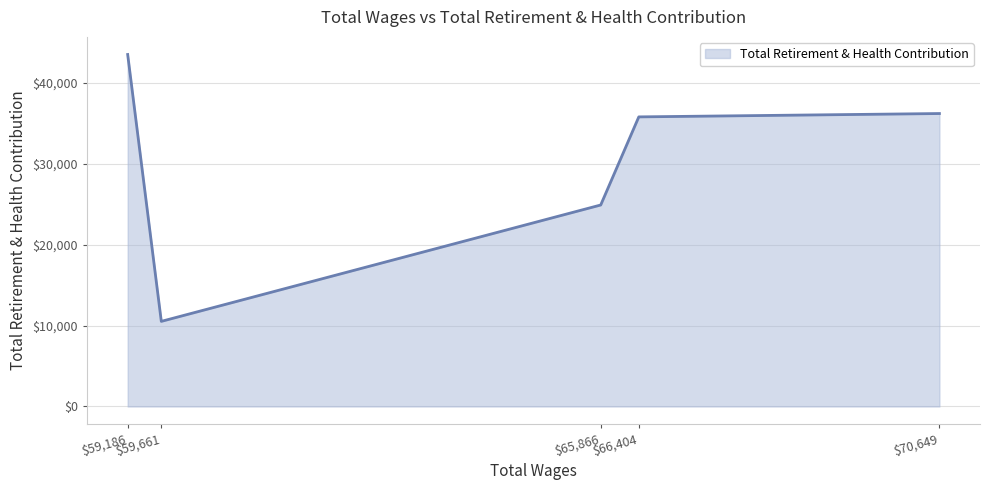

At which category does the chart reach its minimum across all series?

$59,661